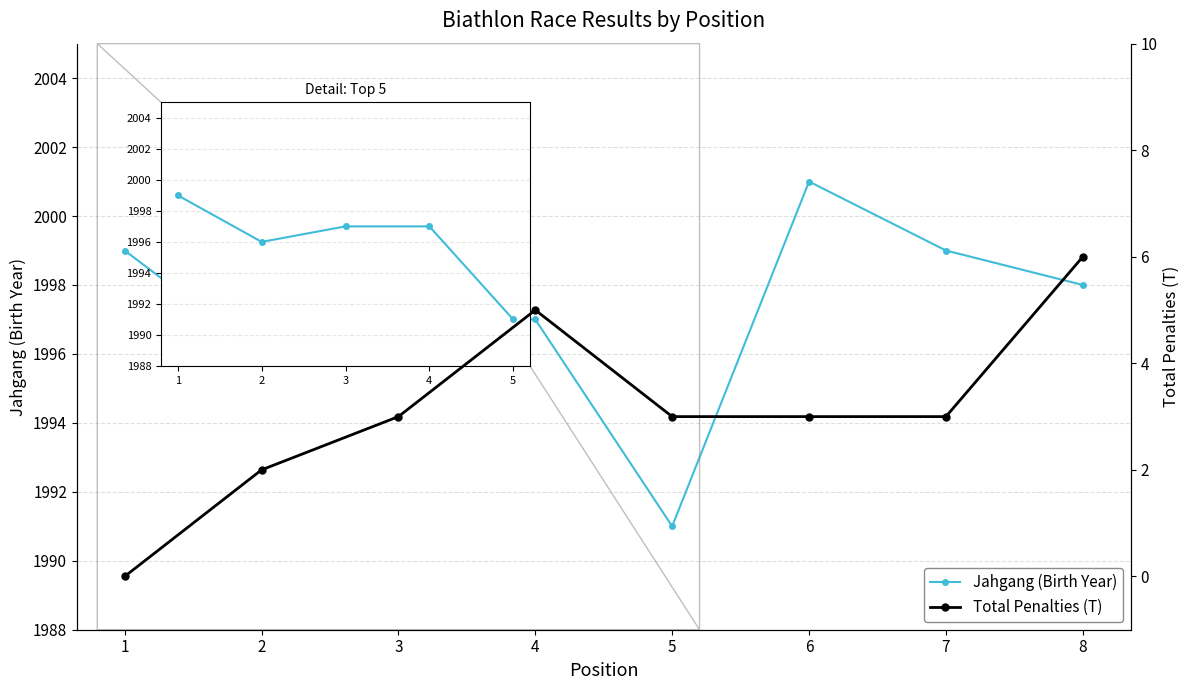

What is the difference between the Total Penalties (T) values at 8 and 6?

3